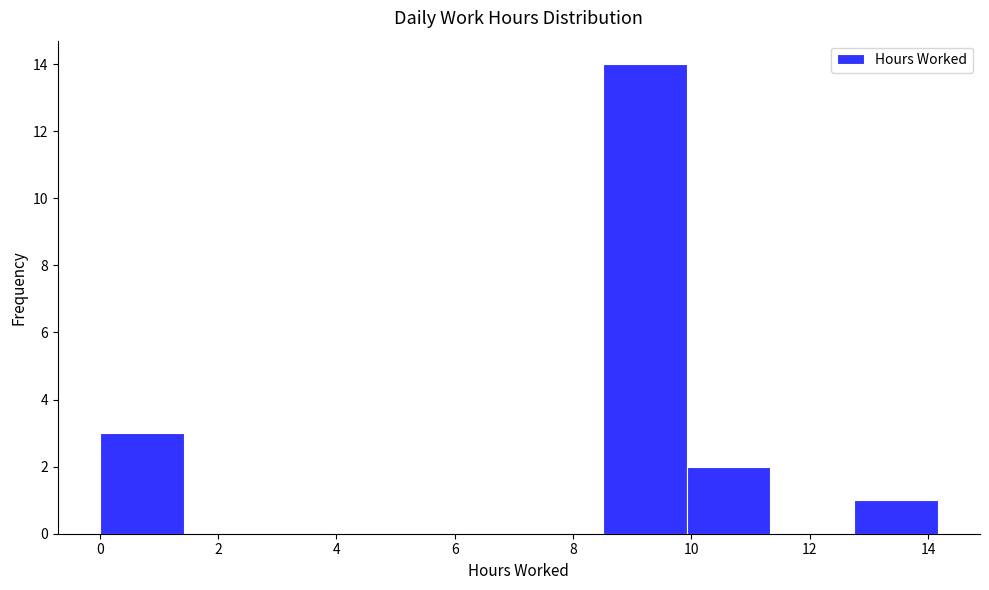

Which range on the x-axis has the tallest bar?

8.6 to 10.0